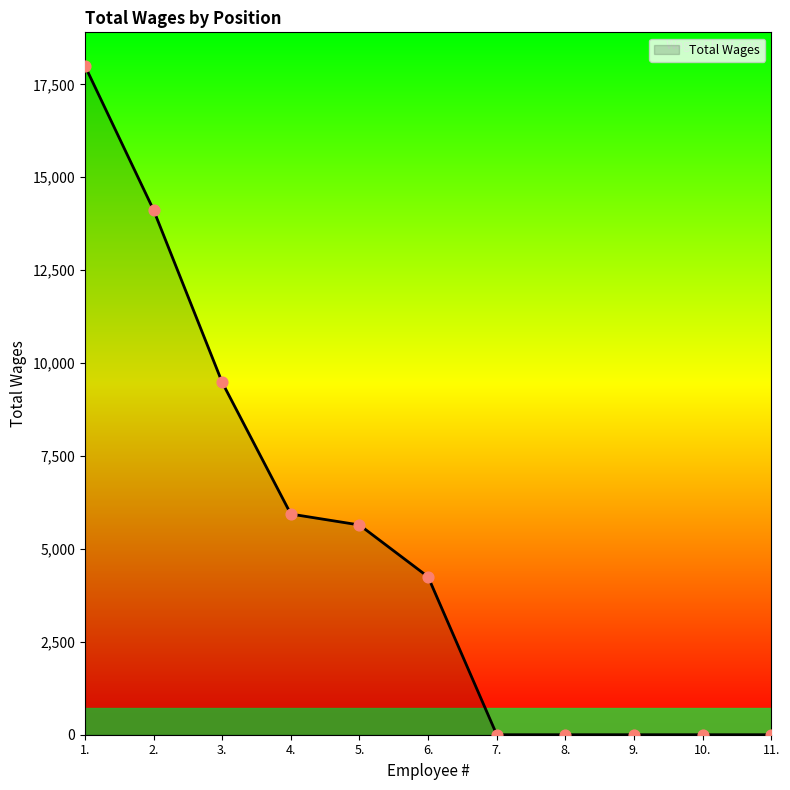

What is the change in value from 5. to 11.?

-5644